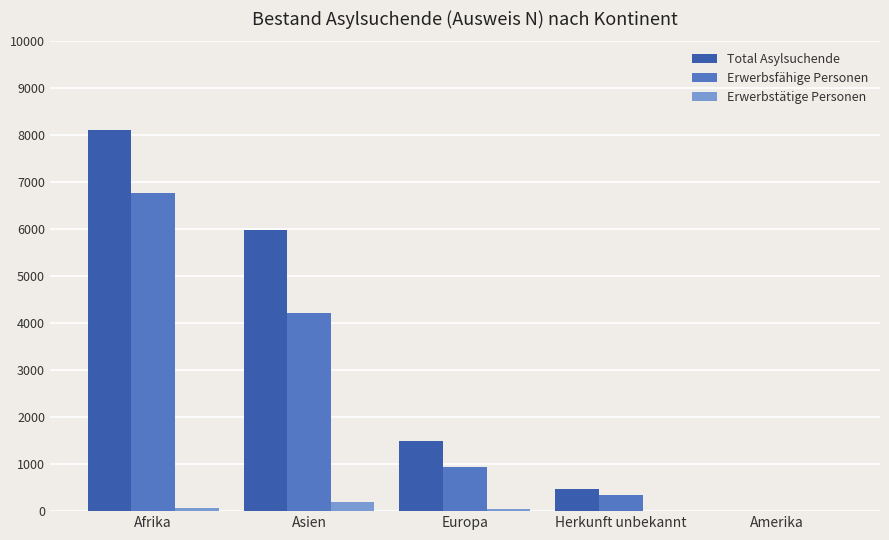

What is the sum of all Total Asylsuchende values?

16076